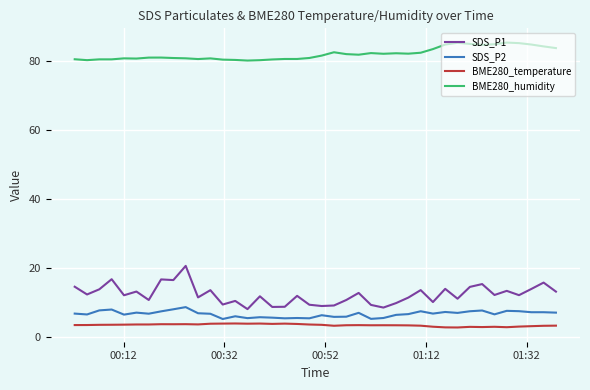

Rank the series by their maximum value, from highest to lowest.

BME280_humidity, SDS_P1, SDS_P2, BME280_temperature